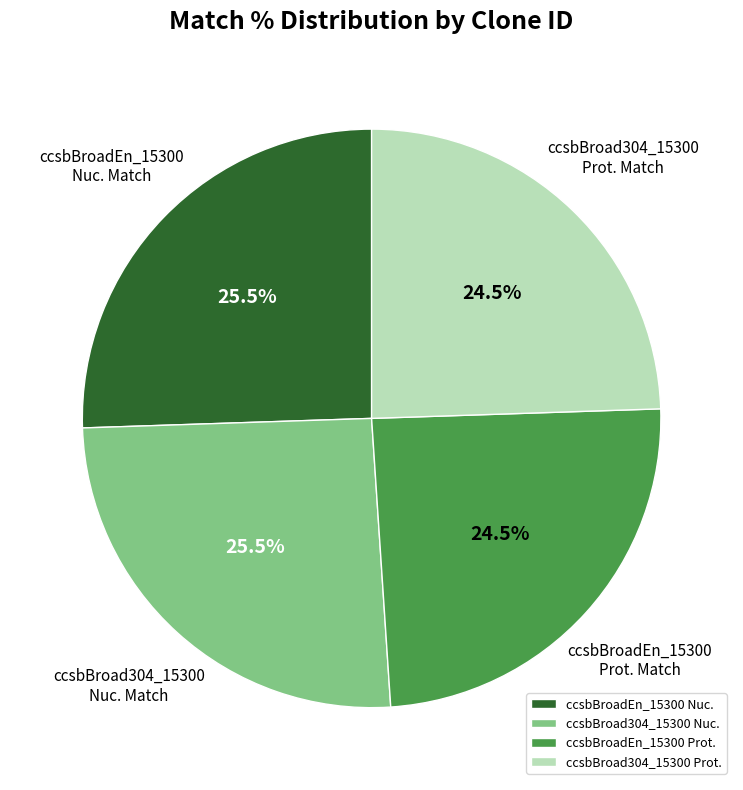

Is ccsbBroadEn_15300 Nuc. the majority of the pie?

No